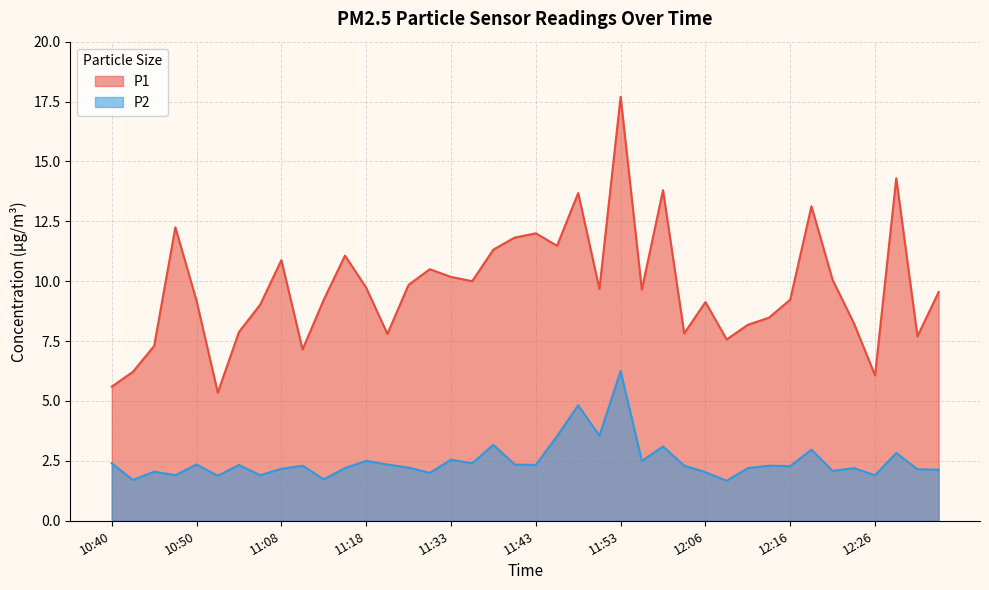

How many values in the P2 series exceed 2?

32